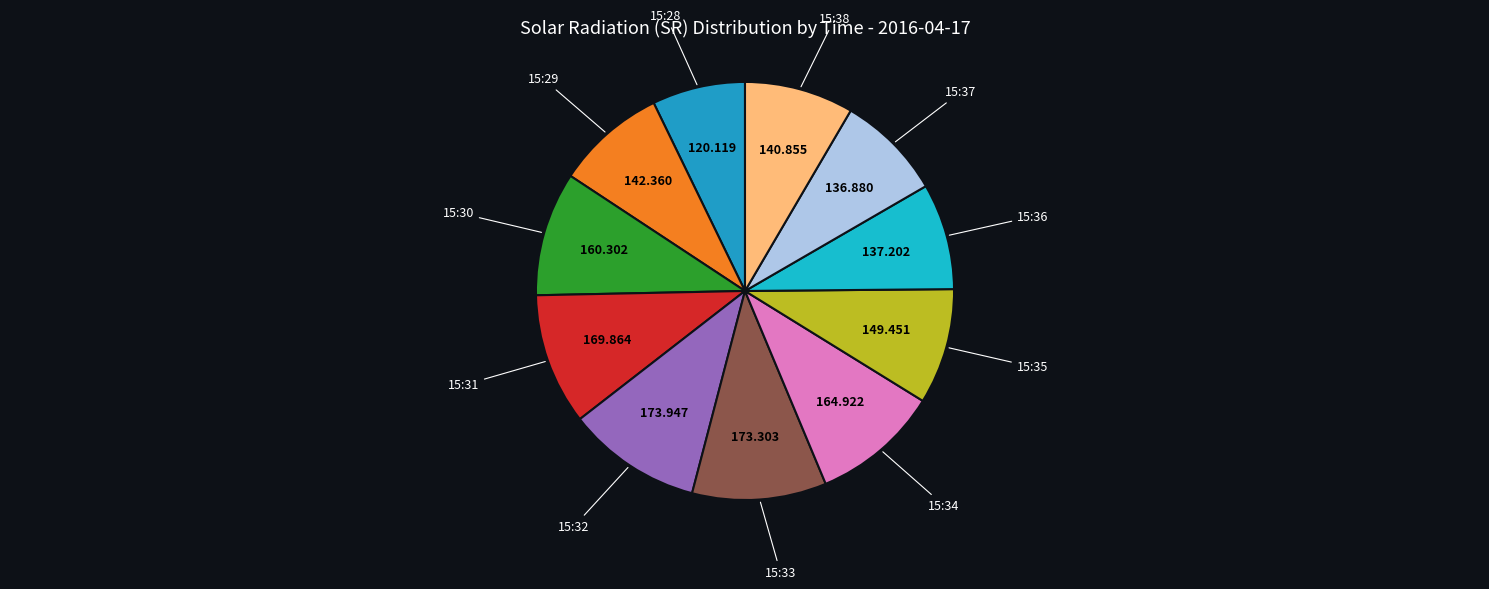

Is there a majority slice in this chart?

No